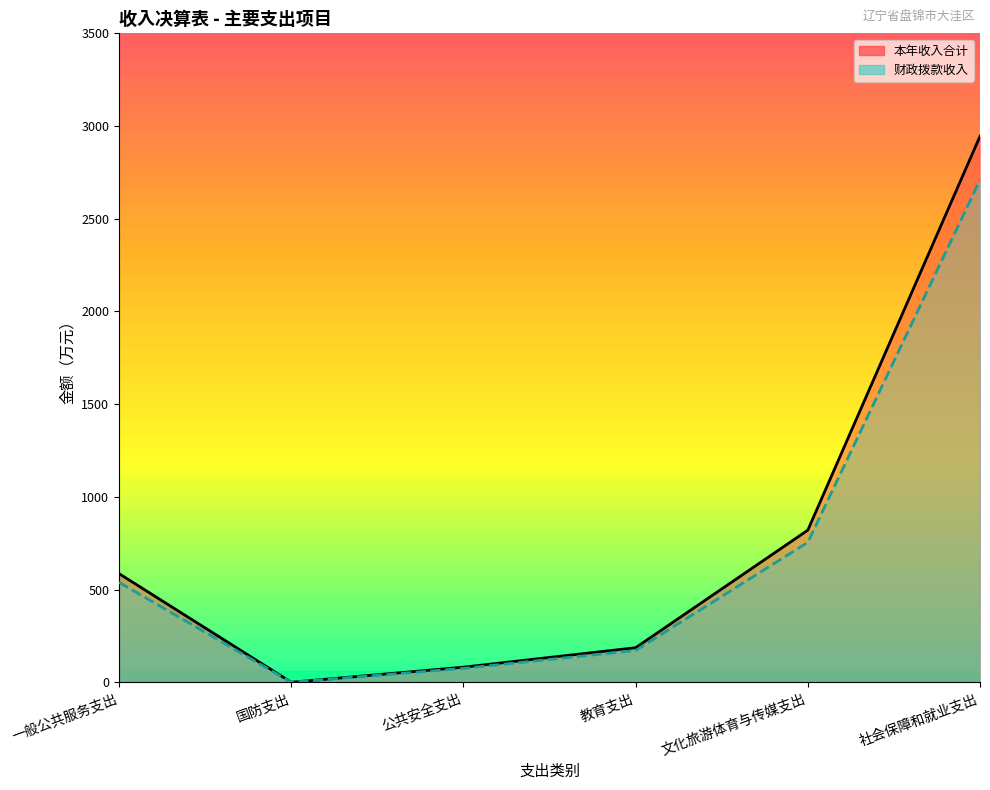

What is the value of the 财政拨款收入 point at the 4th from the left?

171.9